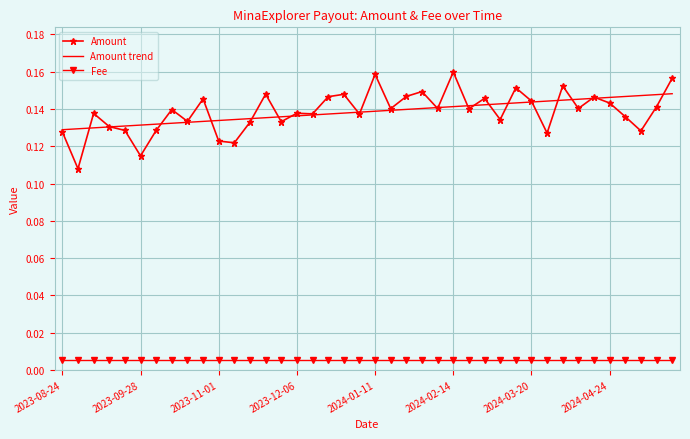

True or false: Amount and Fee intersect in this chart.

False